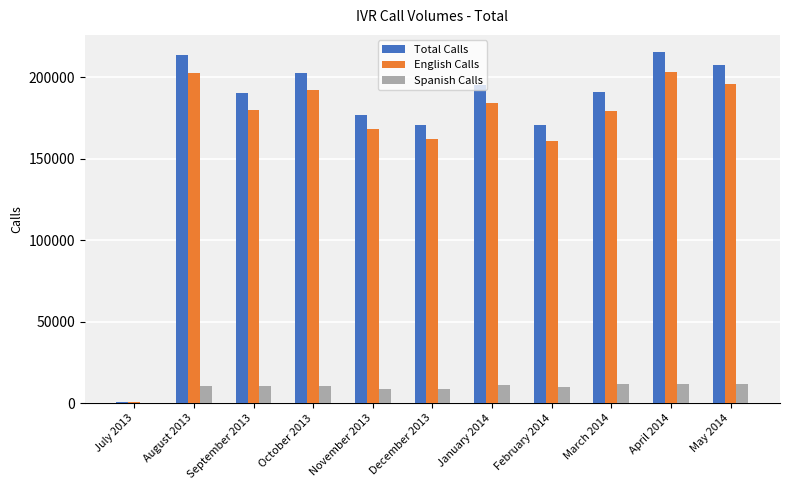

Which series changed the most between July 2013 and November 2013?

Total Calls